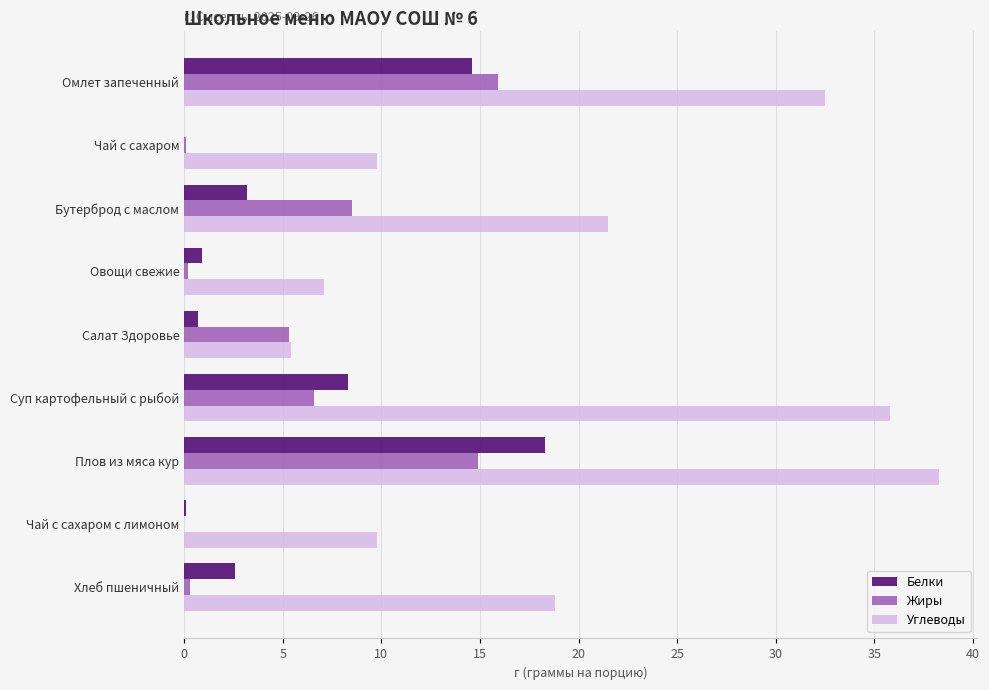

What is the maximum value shown in the chart?

38.3